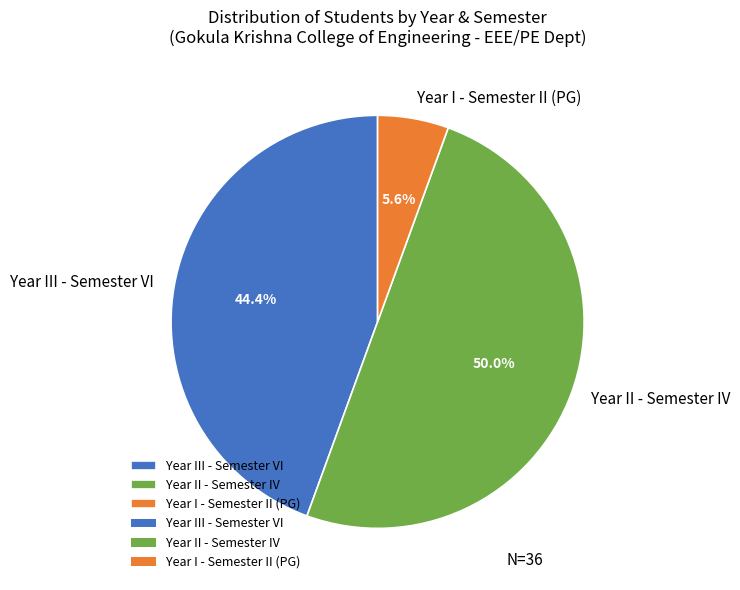

Does Year I - Semester II (PG) represent more than half of the total?

No